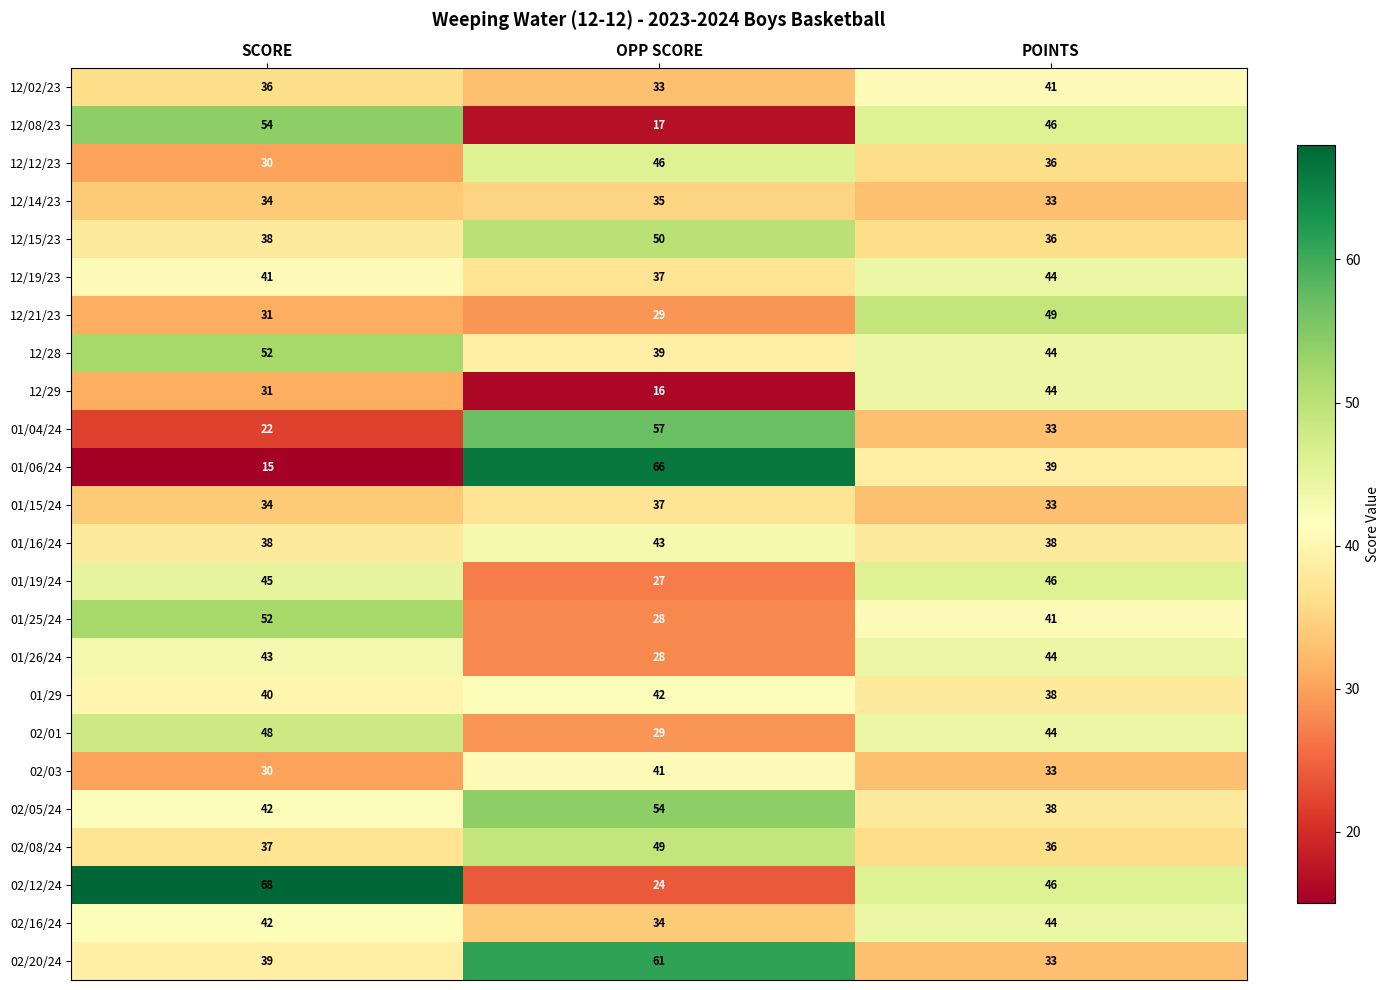

What is the total value across all series at SCORE?

942